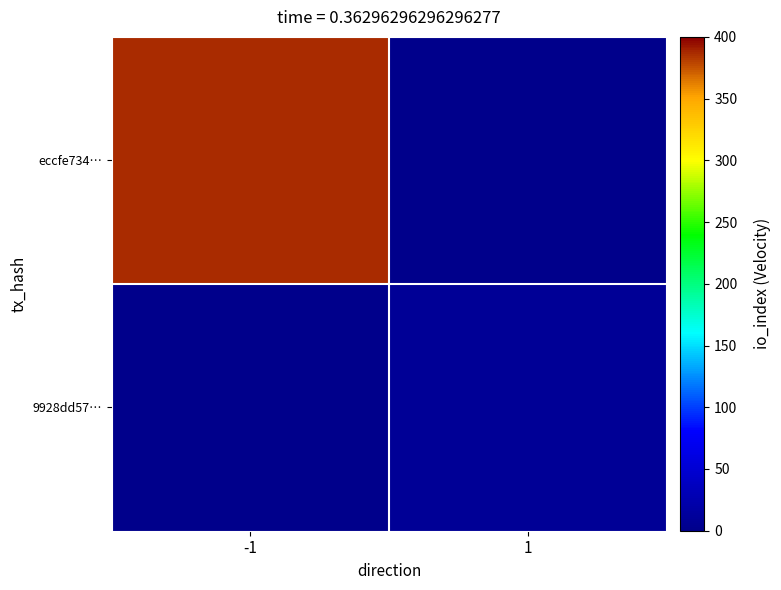

Reading left to right, transcribe all the data shown in this chart.

eccfe734…: -1=386	1=0
9928dd57…: -1=0	1=9